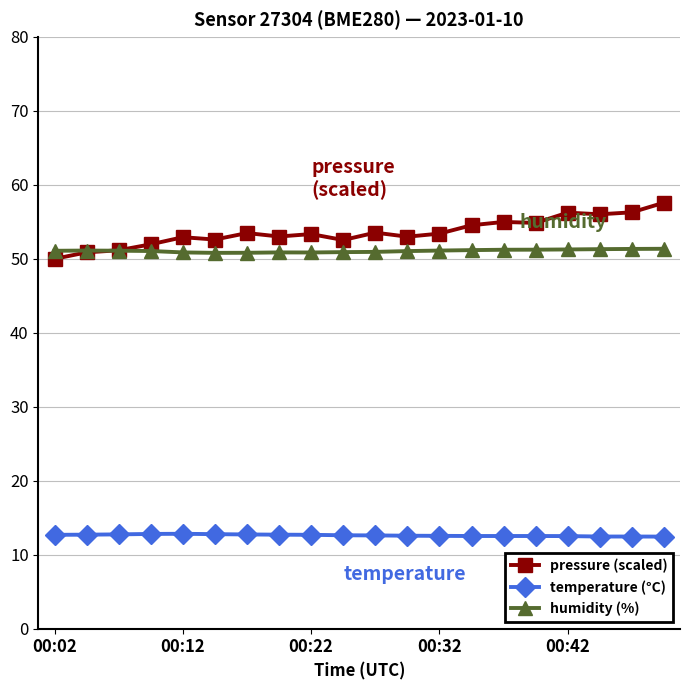

What is the highest value of the pressure (scaled) series?

57.6